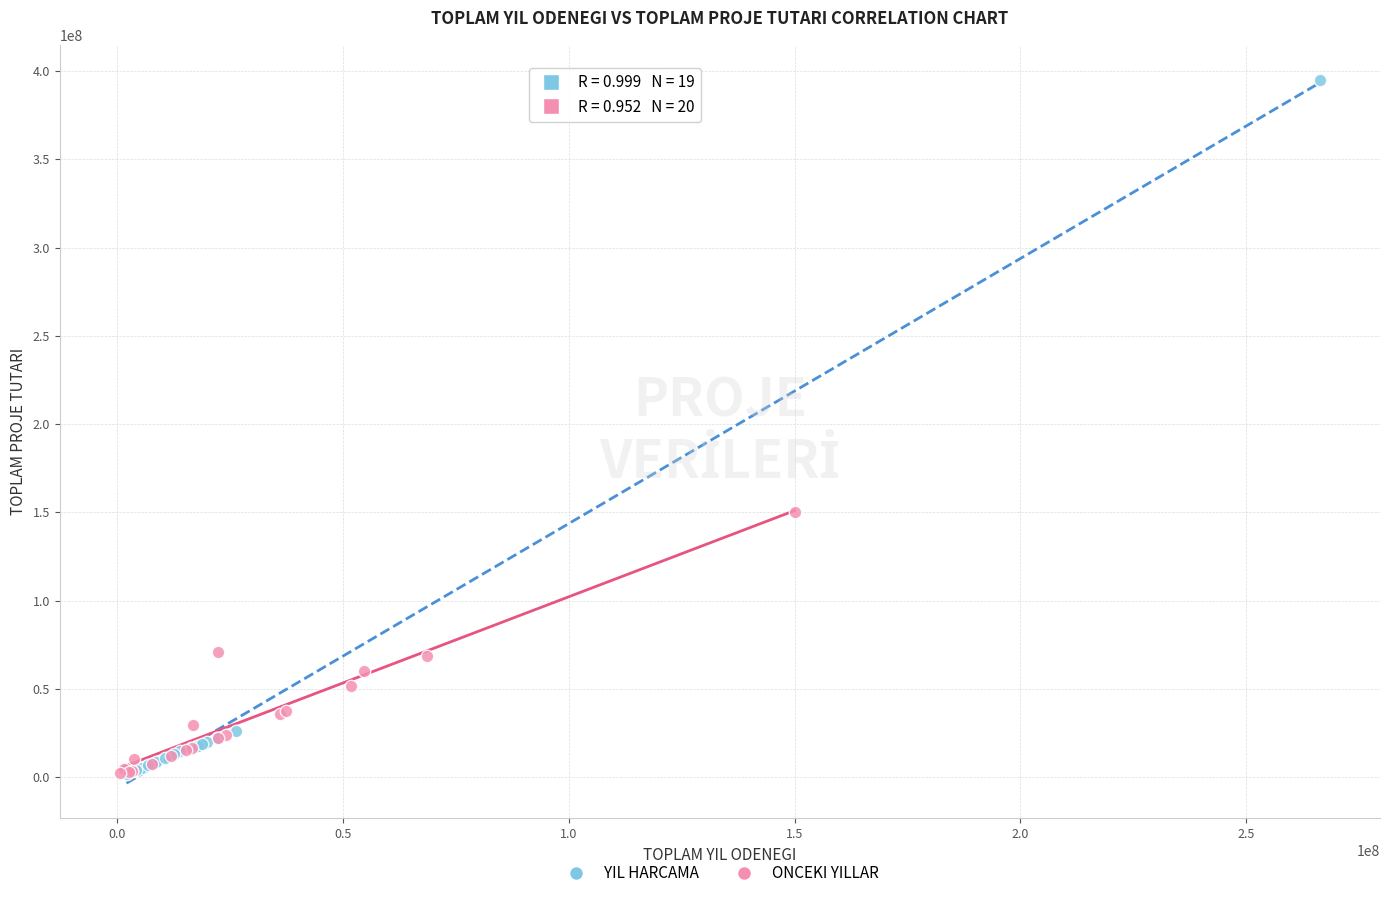

Which series has the largest Y range (max minus min)?

YIL HARCAMA